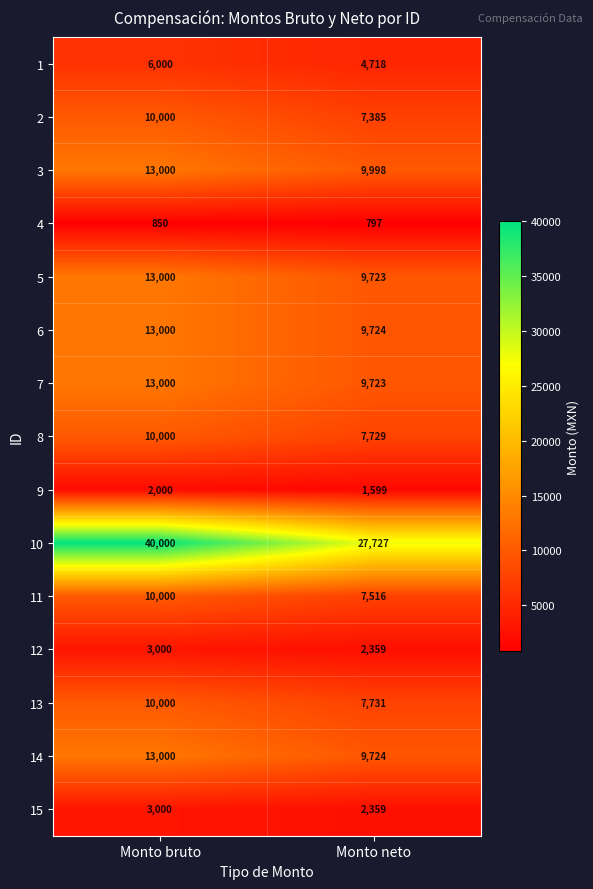

Reading left to right, list all the values displayed in this chart.

1: 6000	4718
2: 10000	7385
3: 13000	9998
4: 850	797
5: 13000	9723
6: 13000	9724
7: 13000	9723
8: 10000	7729
9: 2000	1599
10: 40000	27727
11: 10000	7516
12: 3000	2359
13: 10000	7731
14: 13000	9724
15: 3000	2359